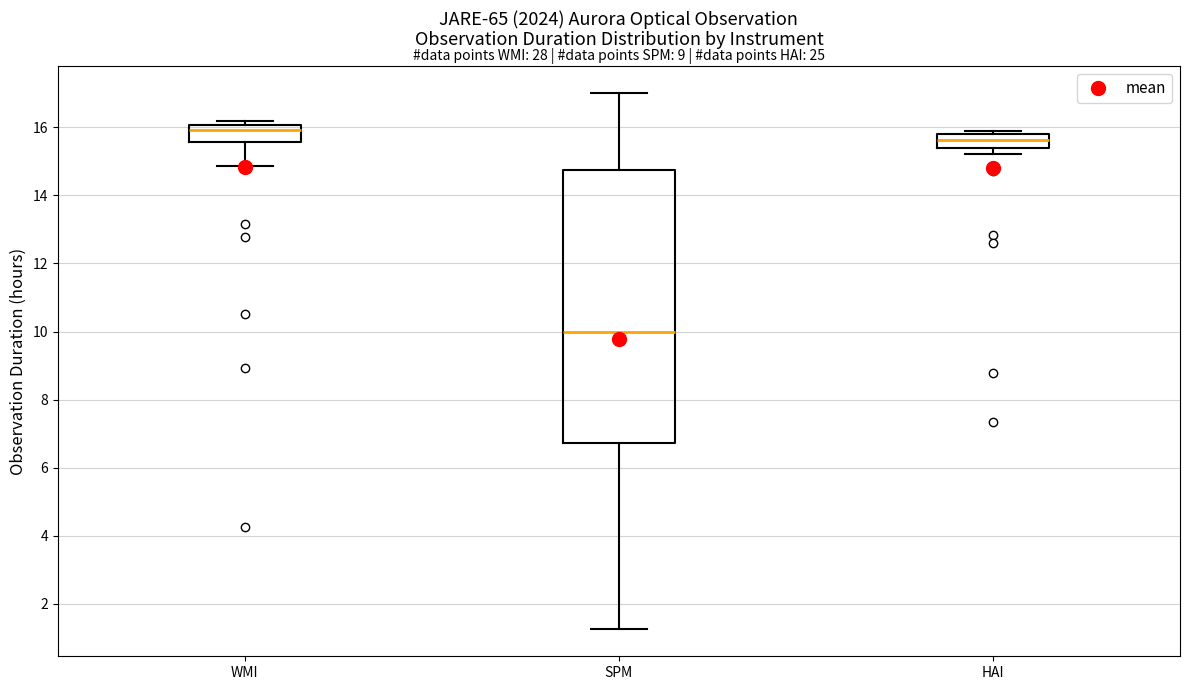

Which box has the highest median line?

WMI